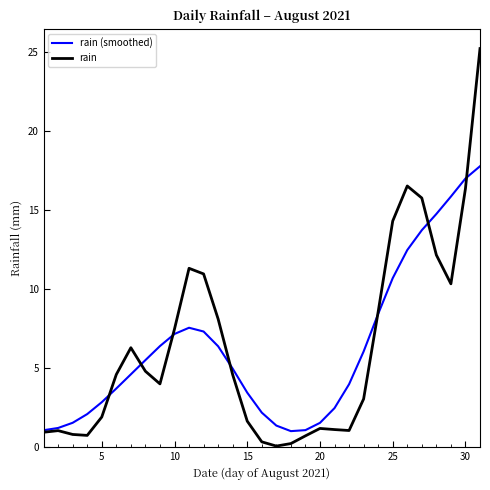

Which series has the largest range (max minus min)?

rain